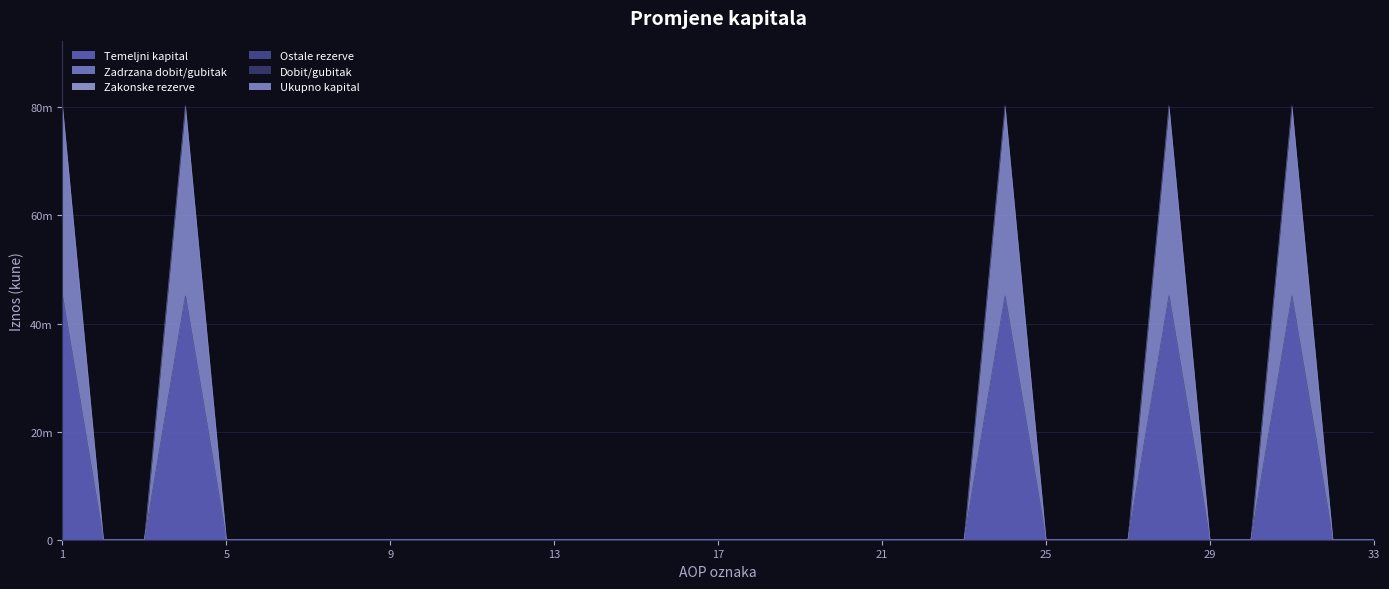

True or false: Ostale rezerve and Temeljni kapital cross at least once.

False